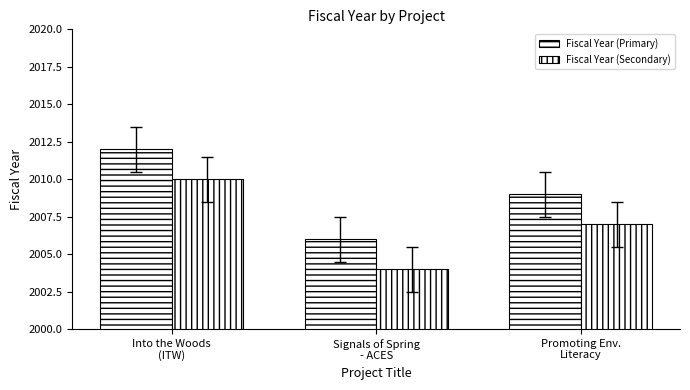

At which label is Fiscal Year (Secondary) closest to 2007?

Promoting Env.
Literacy